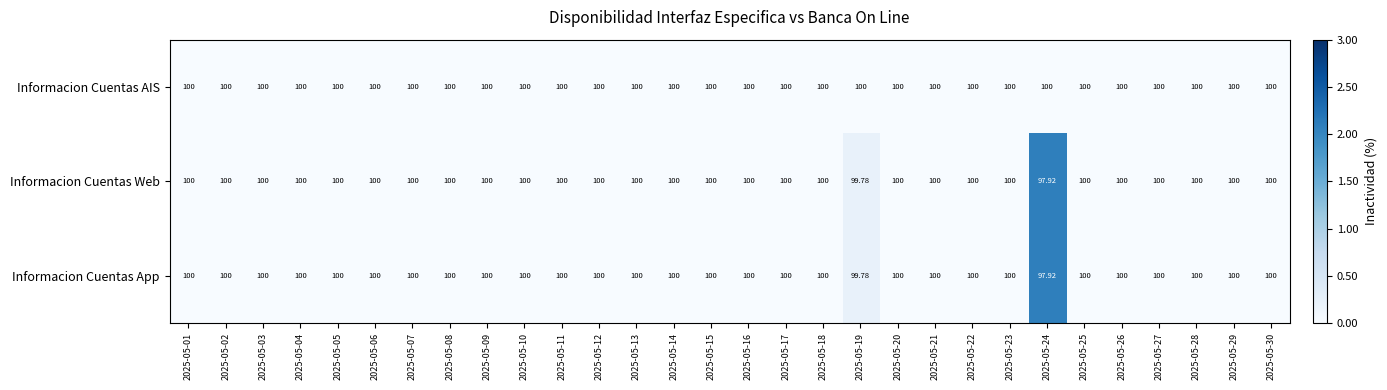

Which series has the largest total across all categories?

Informacion Cuentas AIS